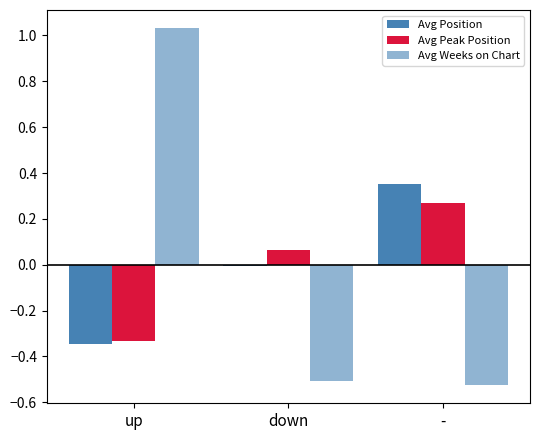

How many groups of bars are there?

3